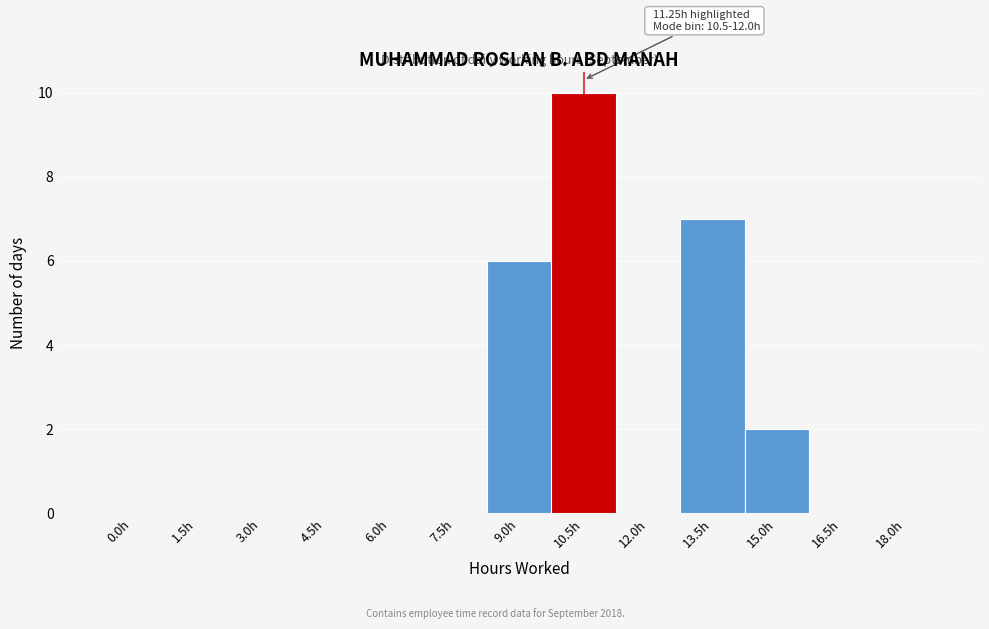

Reading left to right, what are all the values shown in this chart?

0.0h=0	1.5h=0	3.0h=0	4.5h=0	6.0h=0	7.5h=0	9.0h=6	10.5h=10	12.0h=0	13.5h=7	15.0h=2	16.5h=0	18.0h=0